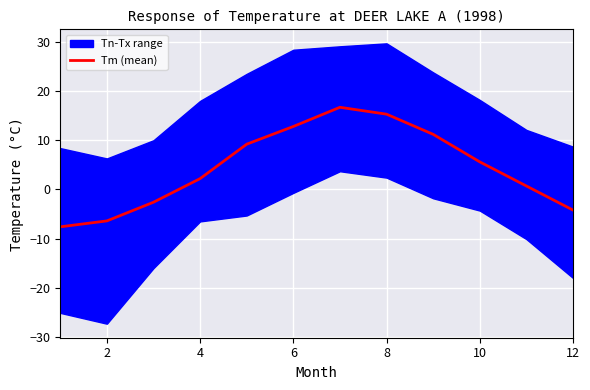

The Tm (mean) series shows -4.2 at 12. True or false?

True